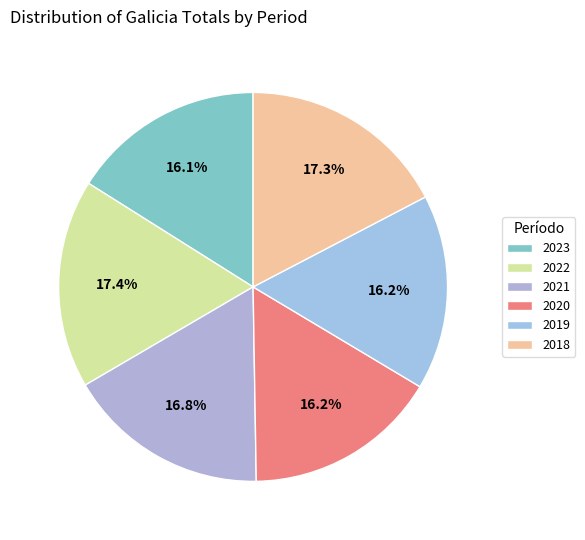

How many slices are in this pie chart?

6